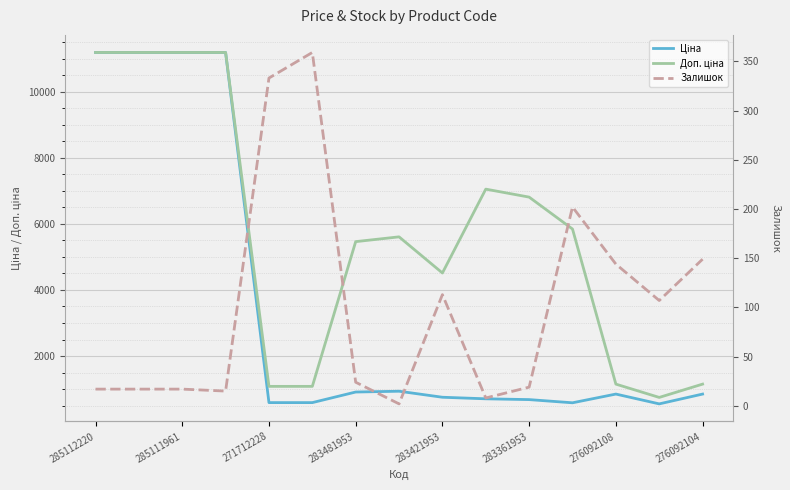

Read the Доп. ціна value at 285111961.

11188.2